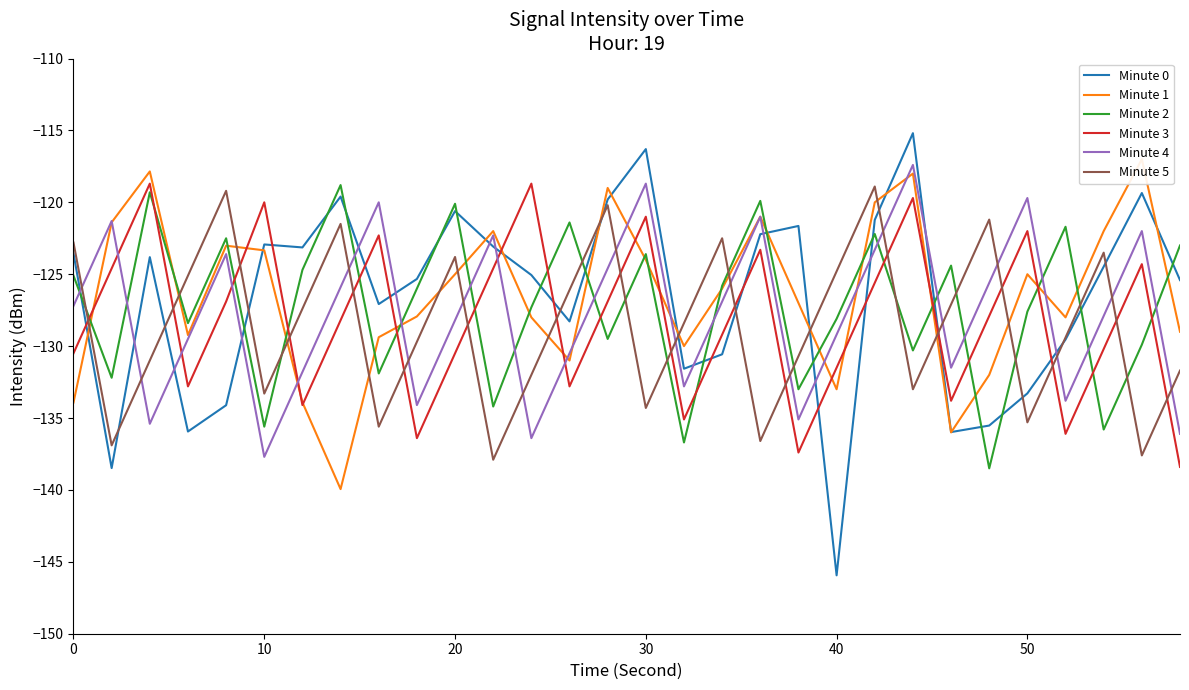

True or false: Minute 5 has more than 1 interior local peaks.

True